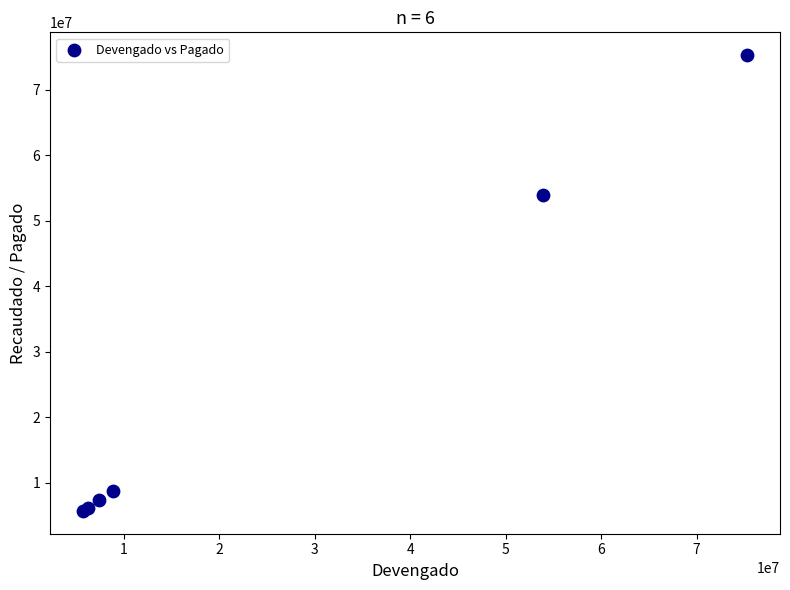

What Y value in the scatter plot is closest to 40498819?

53918031.7